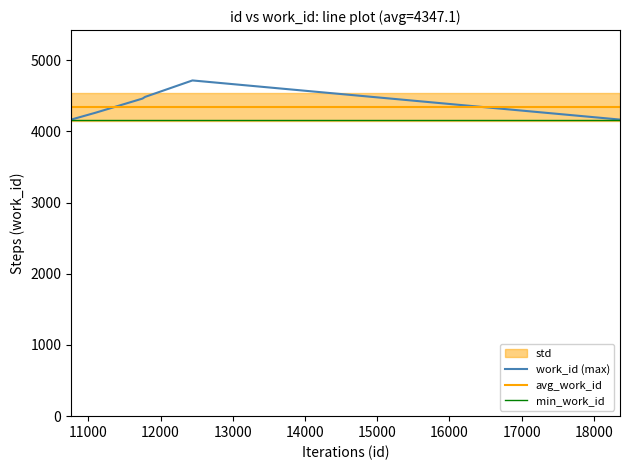

Is it true that avg_work_id equals 4347.1 at 12000?

True